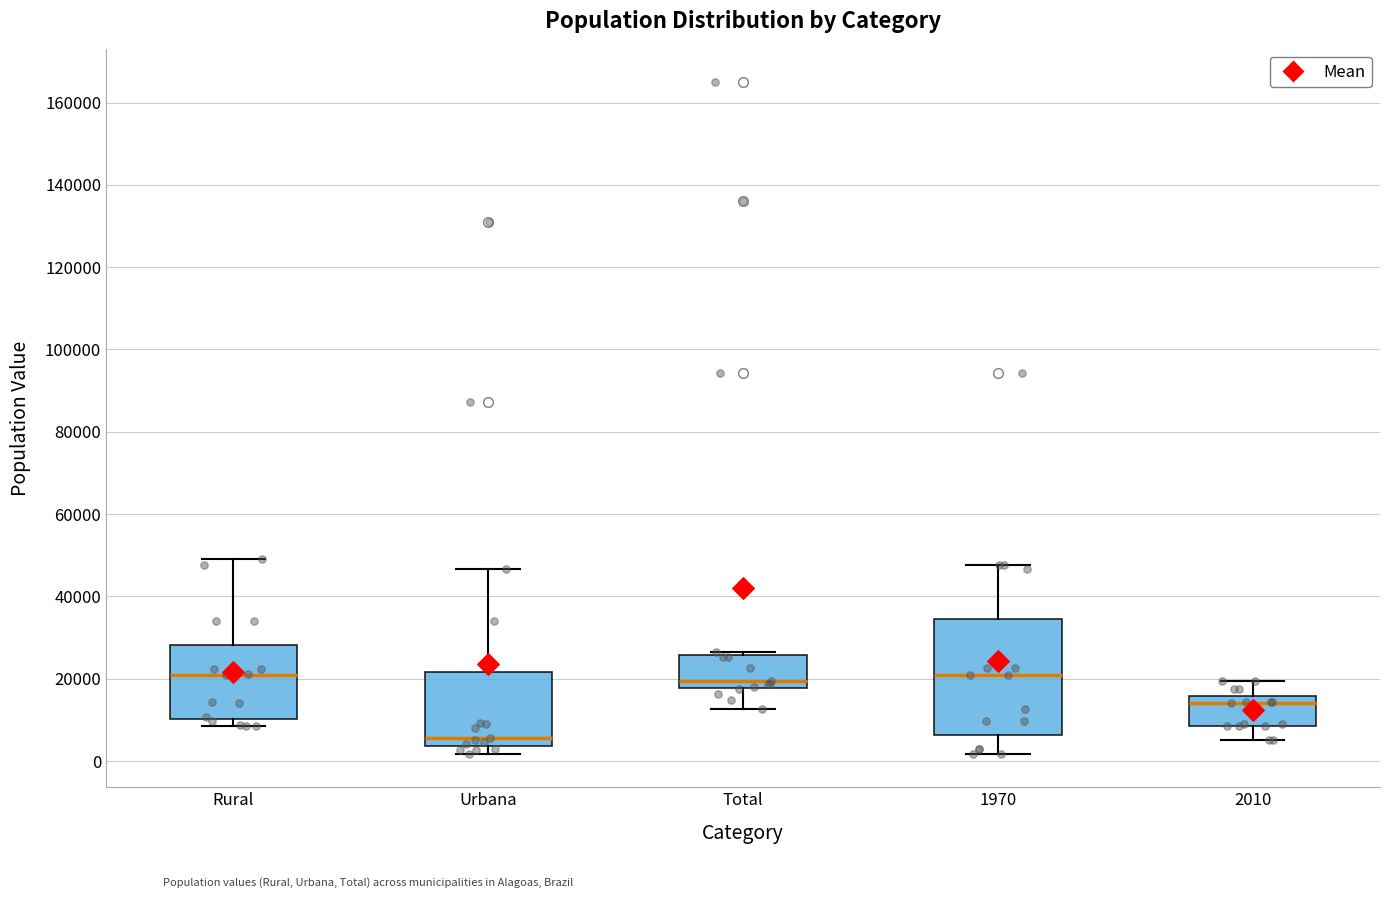

Reading left to right, transcribe this box plot: for each box, give where its median line is, the range the box spans, and where its two whiskers end, as read against the y-axis. The values are not printed on the chart, so give them approximately, as read against the axis.

Rural: median 20000, box 10000 to 28000, whiskers 8000 to 48000
Urbana: median 6000, box 4000 to 22000, whiskers 2000 to 46000
Total: median 20000, box 18000 to 26000, whiskers 12000 to 26000 (just above the box's upper edge)
1970: median 20000, box 6000 to 34000, whiskers 2000 to 48000
2010: median 14000, box 8000 to 16000, whiskers 6000 to 20000